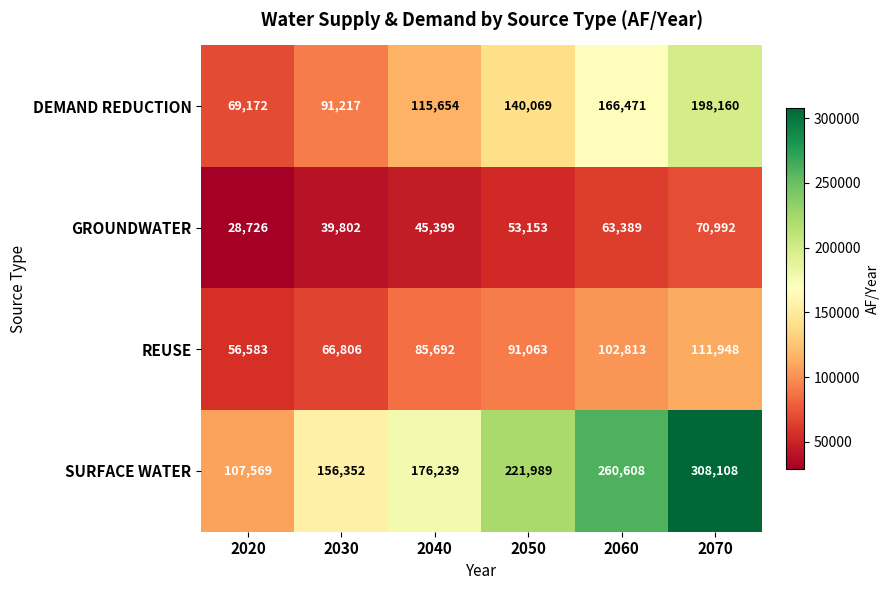

What is the approximate value of DEMAND REDUCTION at 2060, to the nearest 10?

166470